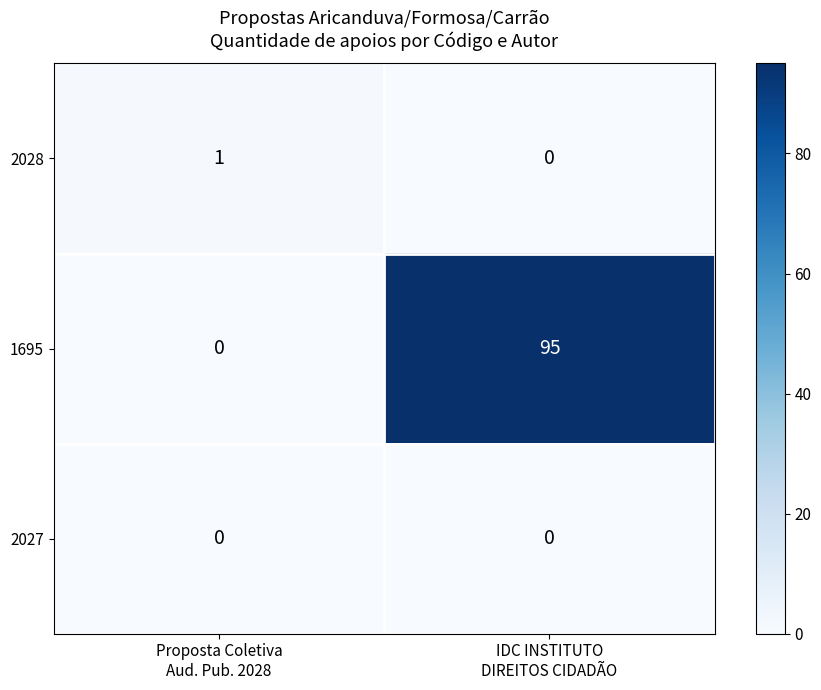

Rank the series by their maximum value, from lowest to highest.

2027, 2028, 1695